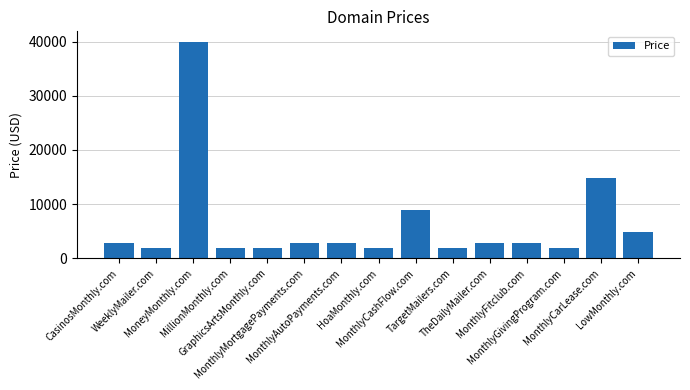

What is the label of the 3rd bar from the left?

MoneyMonthly.com